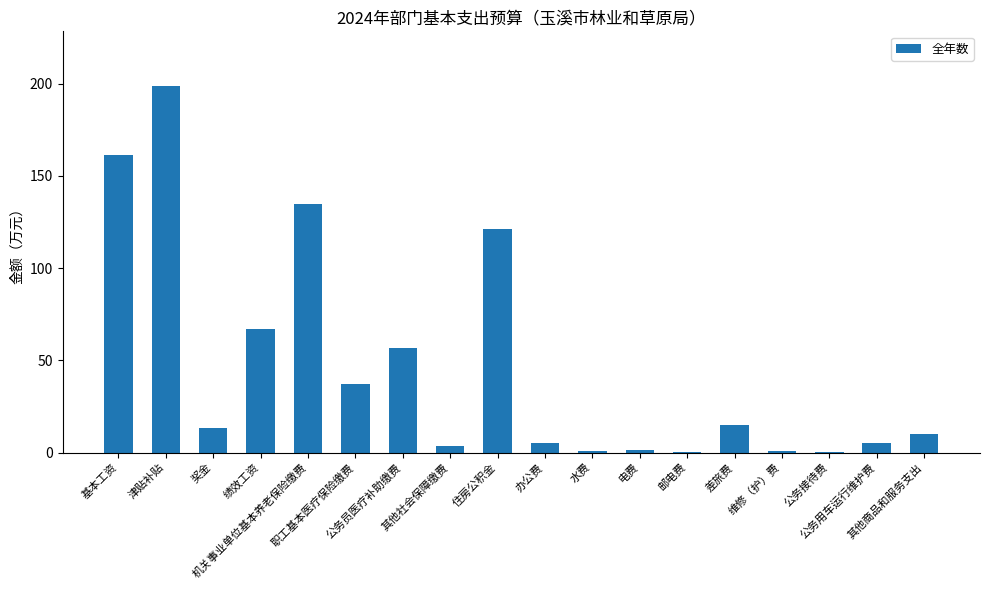

What is the sum of all values?

832.6